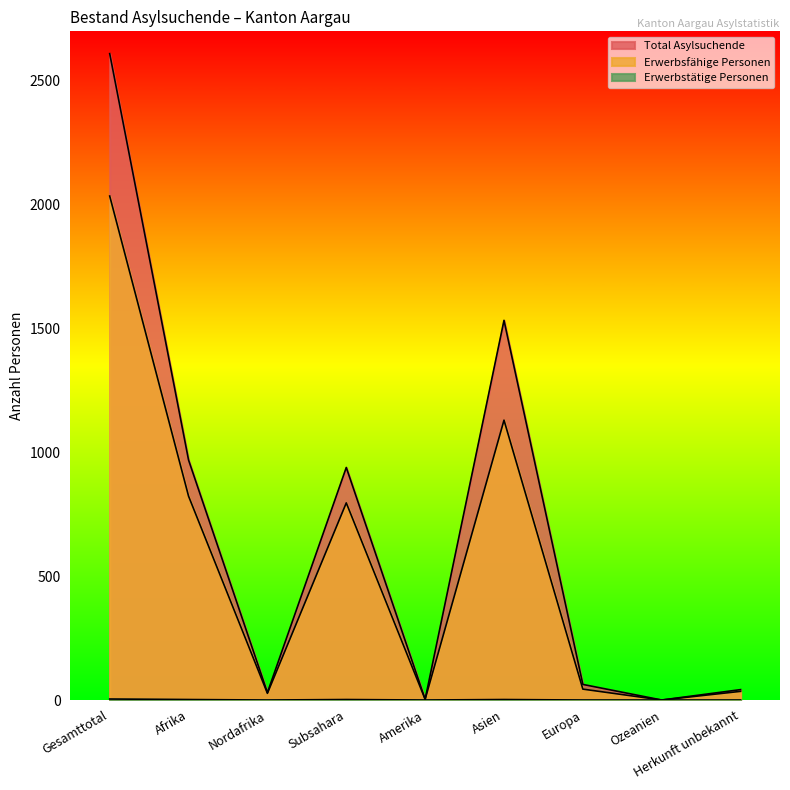

At how many categories does at least one series exceed 1070?

2